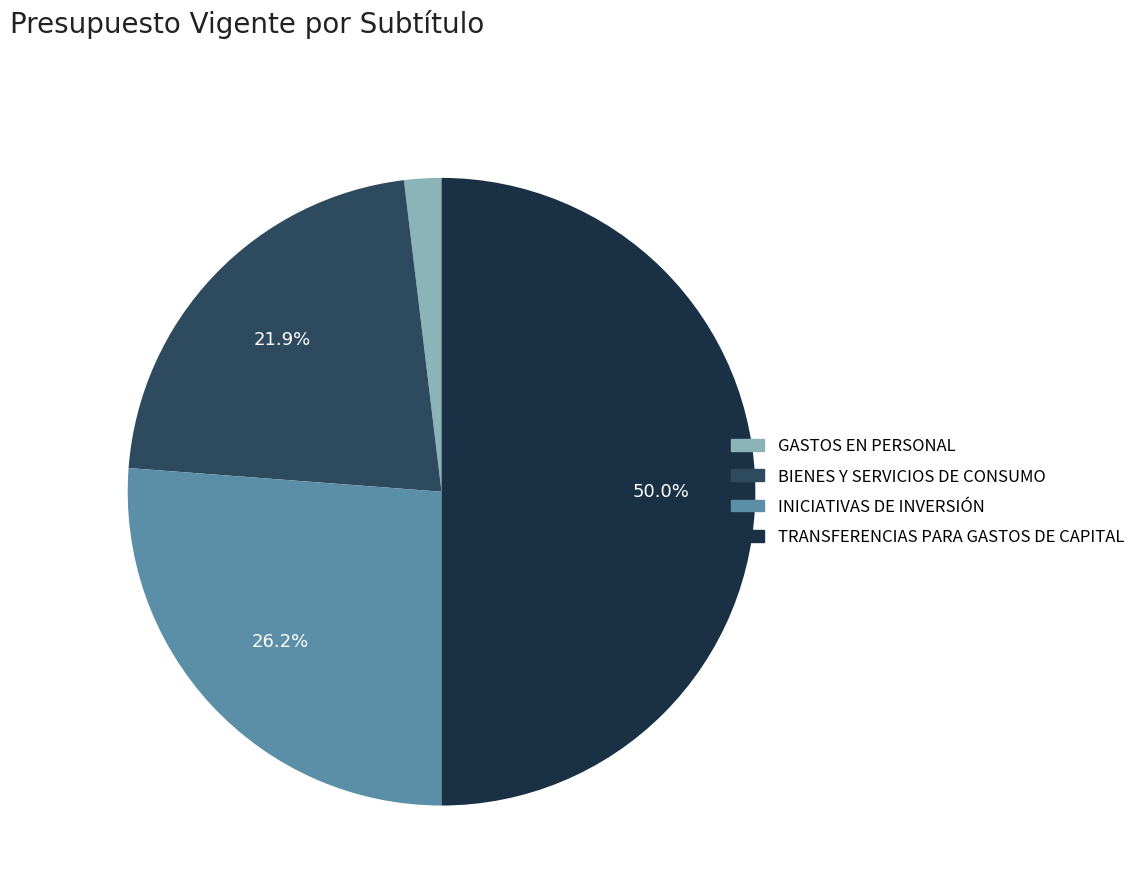

Which has a higher value, TRANSFERENCIAS PARA GASTOS DE CAPITAL or BIENES Y SERVICIOS DE CONSUMO?

TRANSFERENCIAS PARA GASTOS DE CAPITAL